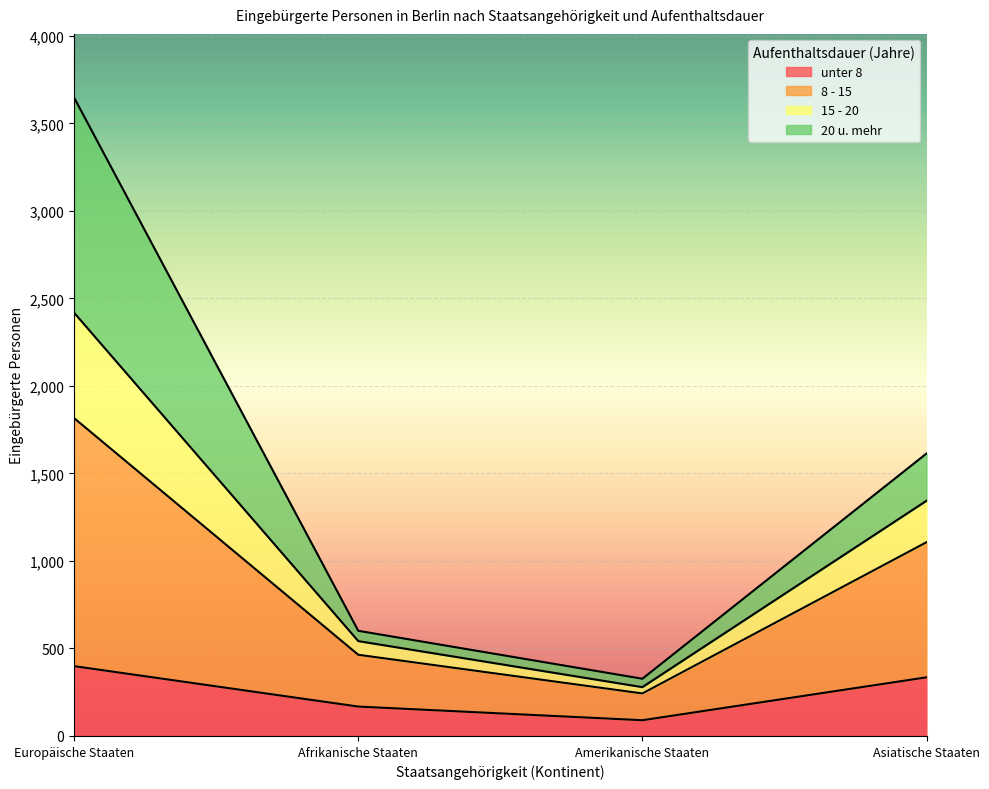

What is the value of the unter 8 point at the 1st from the left?

399